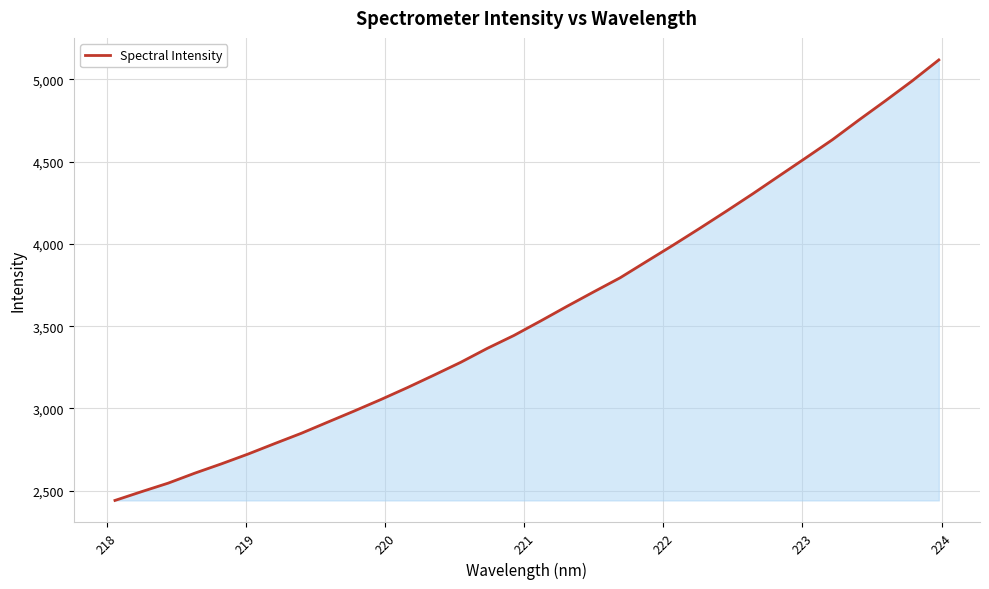

What is the difference between the maximum and minimum values?

2678.1